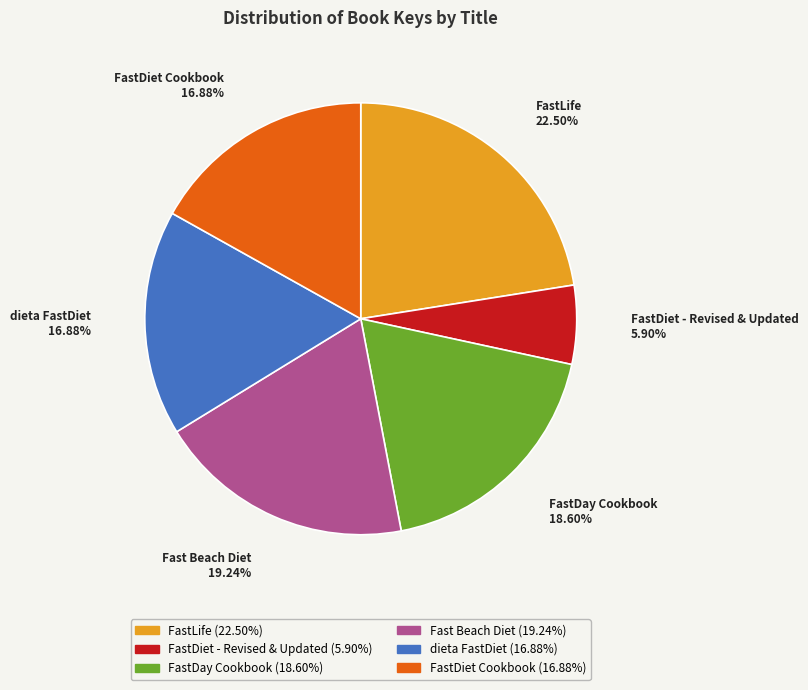

Is it true that FastDiet Cookbook is 17% of the pie?

True